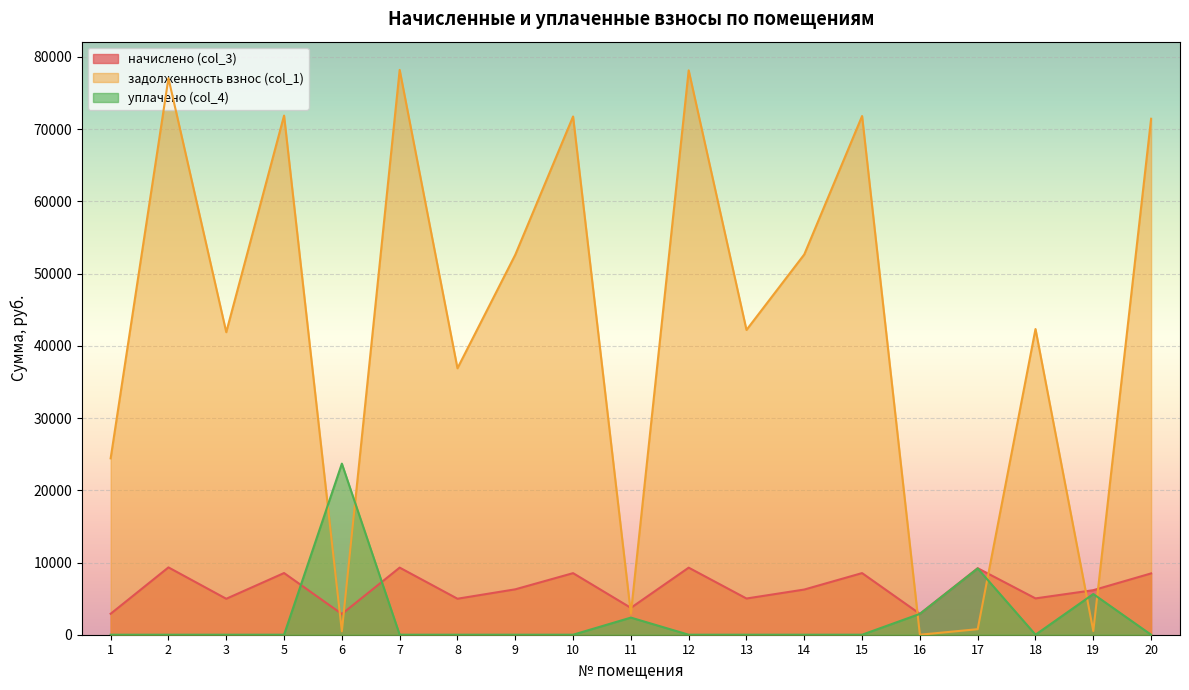

What is the value of the задолженность взнос (col_1) point at the 10th from the left?

2924.3